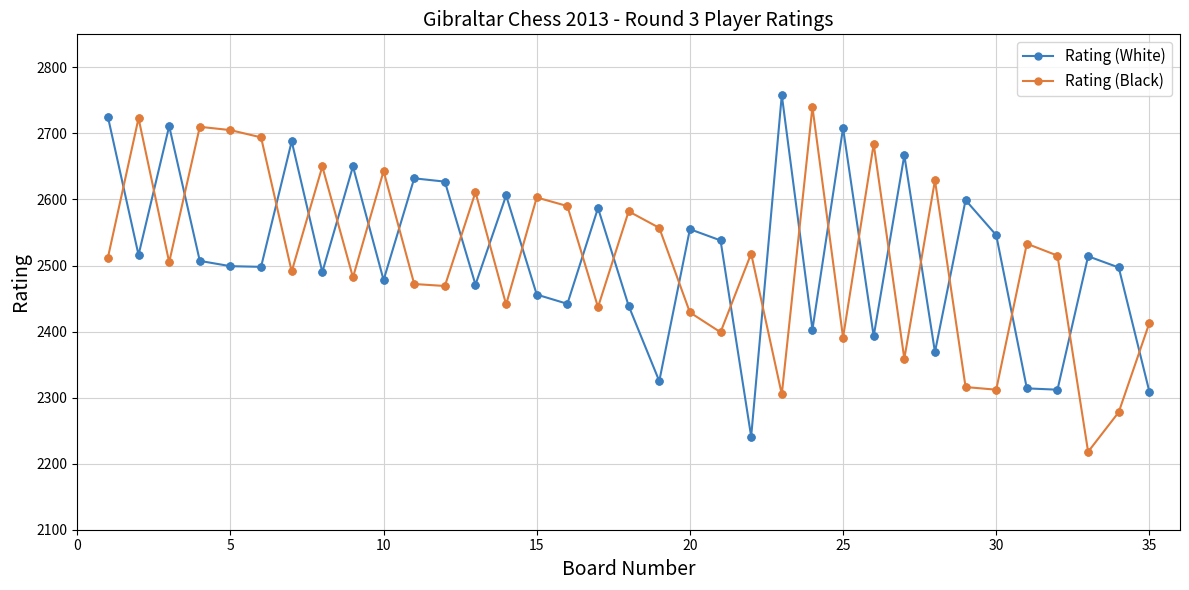

What is the value of the Rating (Black) point at the 4th from the left?

2710